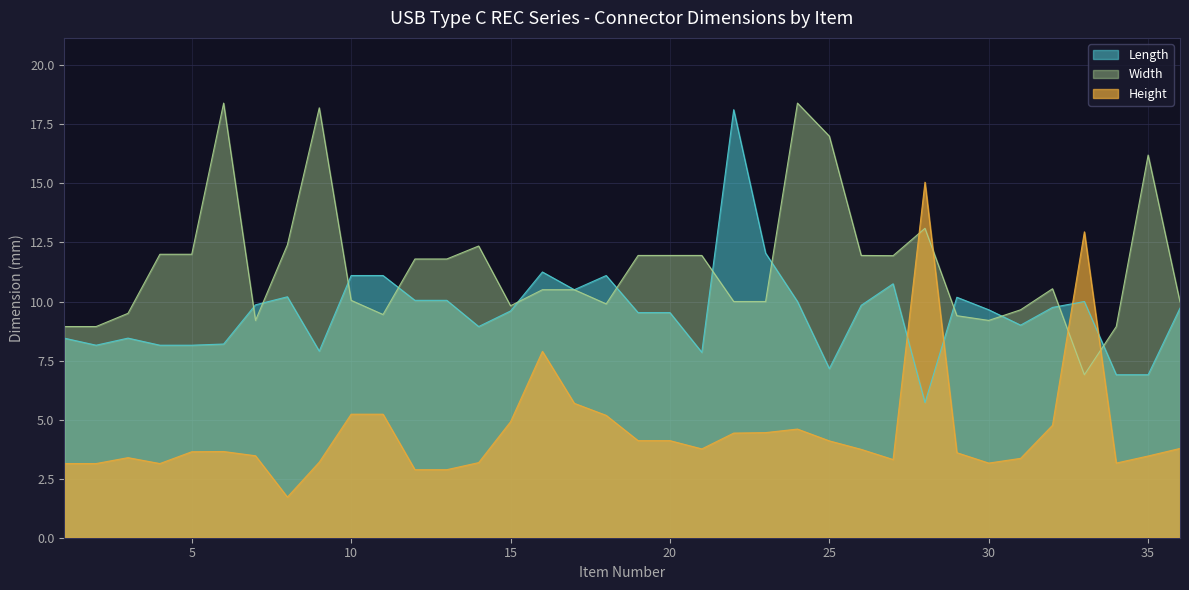

Rank the series by their average value, from lowest to highest.

Height, Length, Width